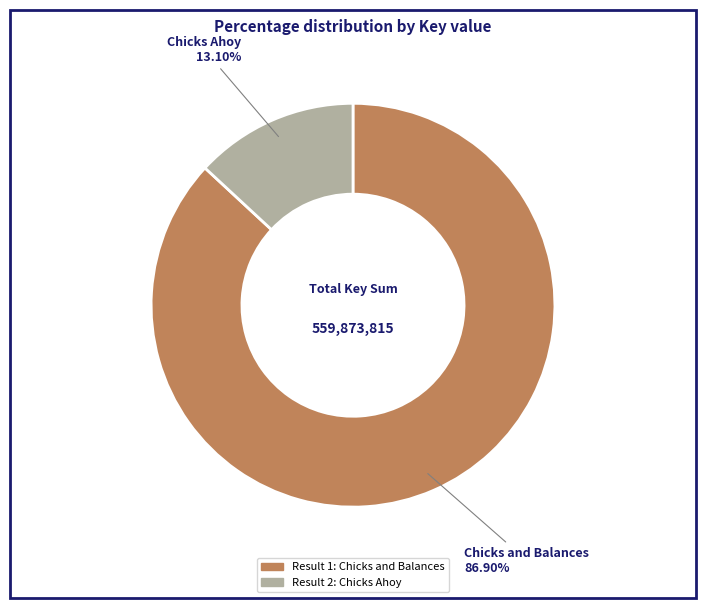

Is there a majority slice in this chart?

Yes